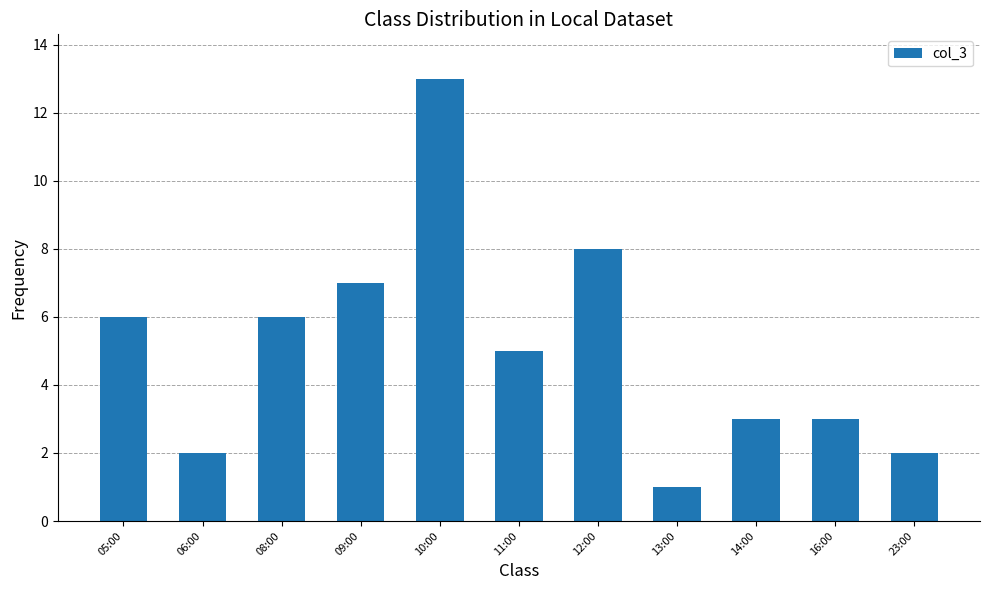

What is the value of the 5th bar from the left?

13